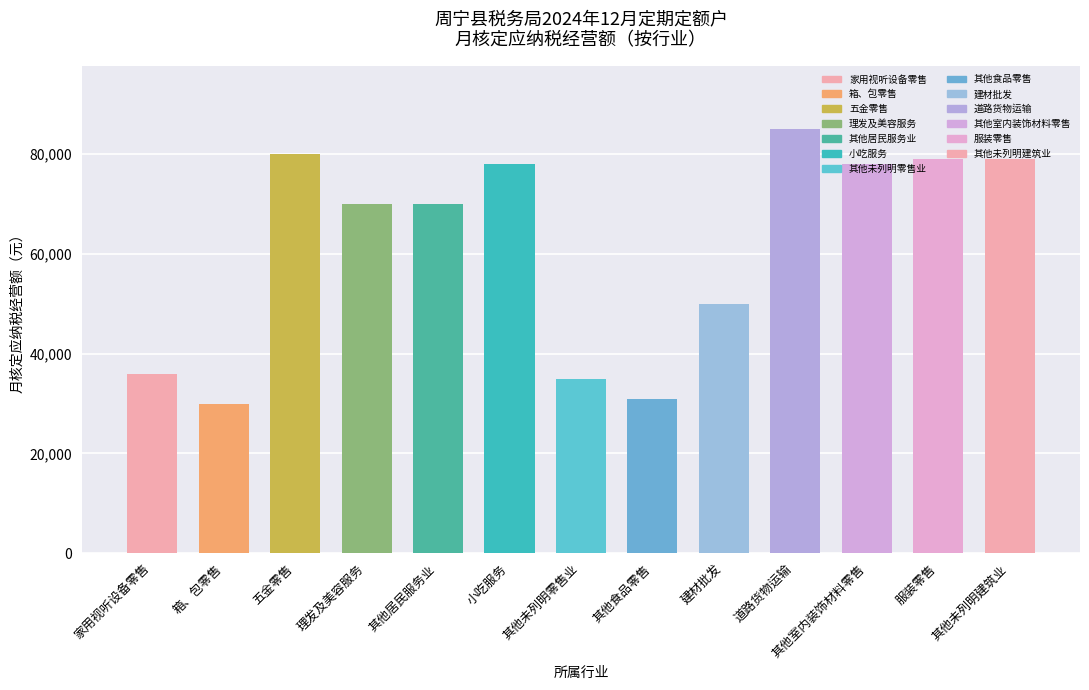

Reading left to right, what are all the values shown in this chart?

36000	30000	80000	70000	70000	78000	35000	31000	50000	85000	78000	79000	79000